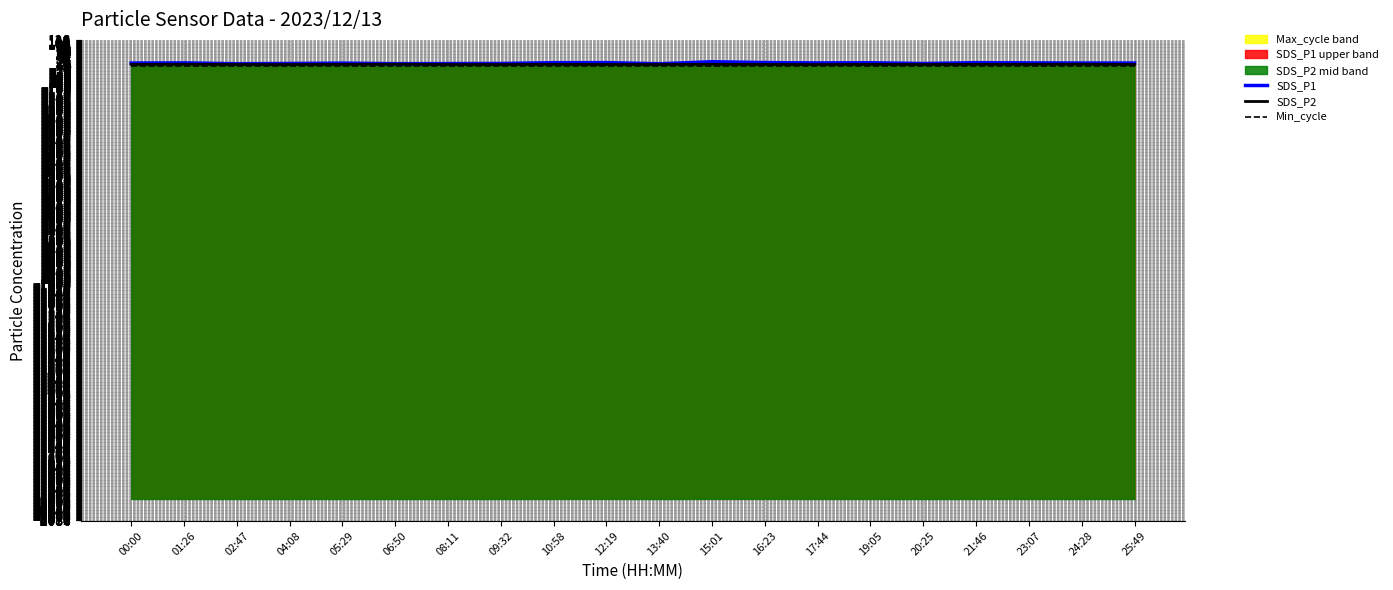

At which label is SDS_P1 closest to 15?

17:44